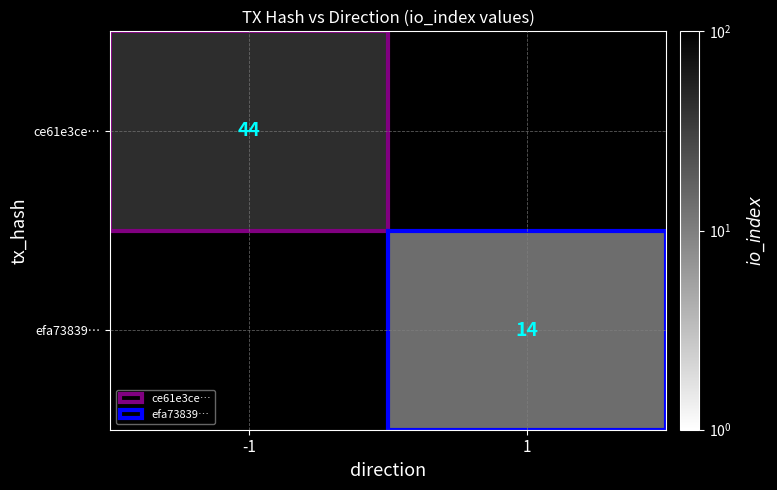

At which category does the chart reach its minimum across all series?

1